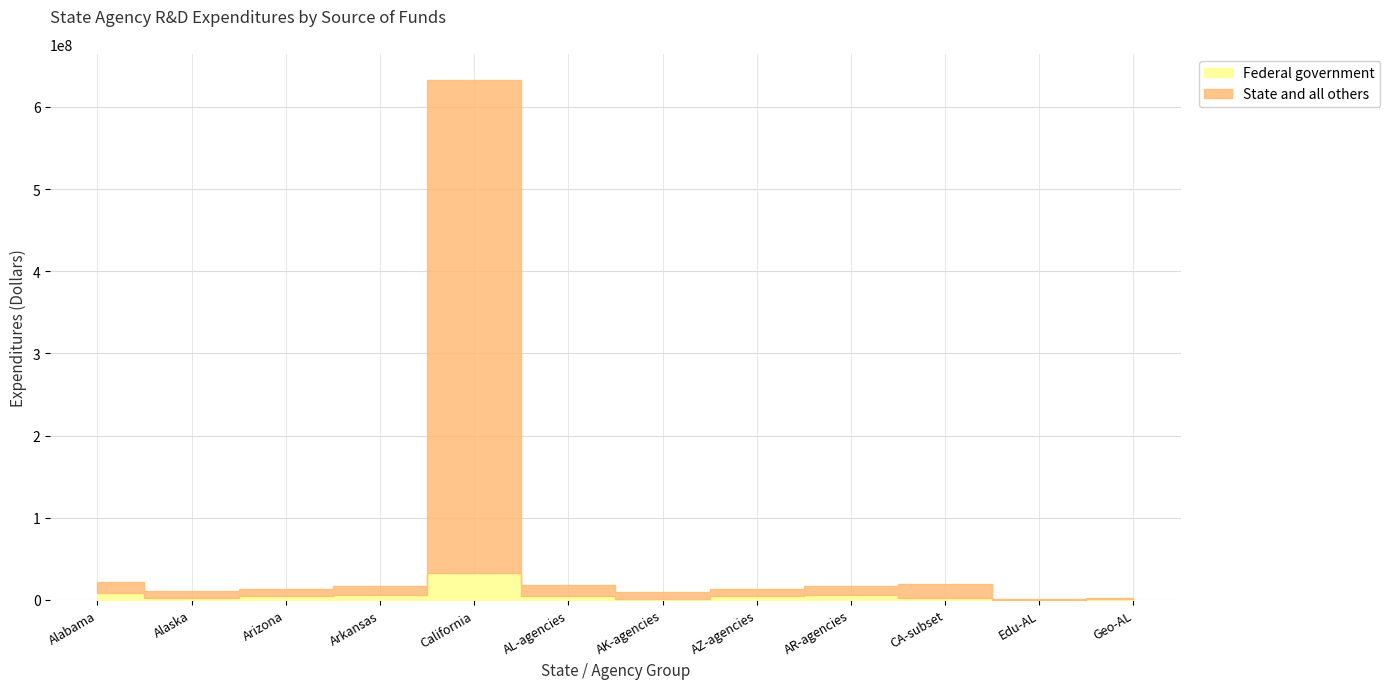

True or false: State and all others and Federal government intersect in this chart.

False